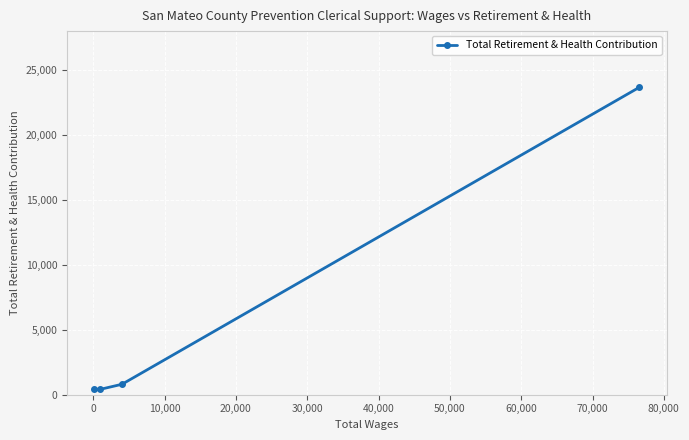

What is the value of the 3rd point from the left?

802